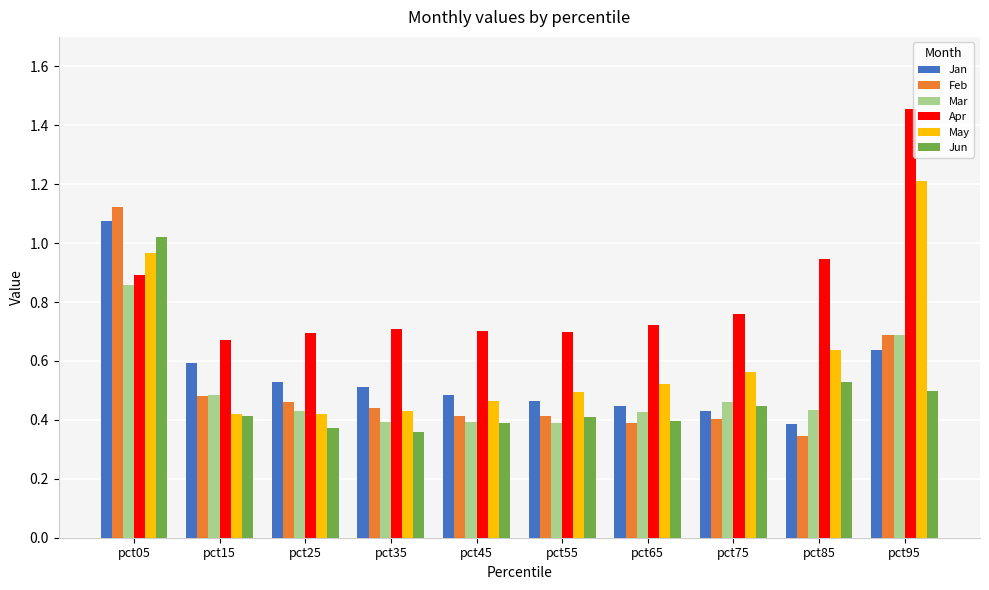

Which series changed the most between pct05 and pct55?

Feb